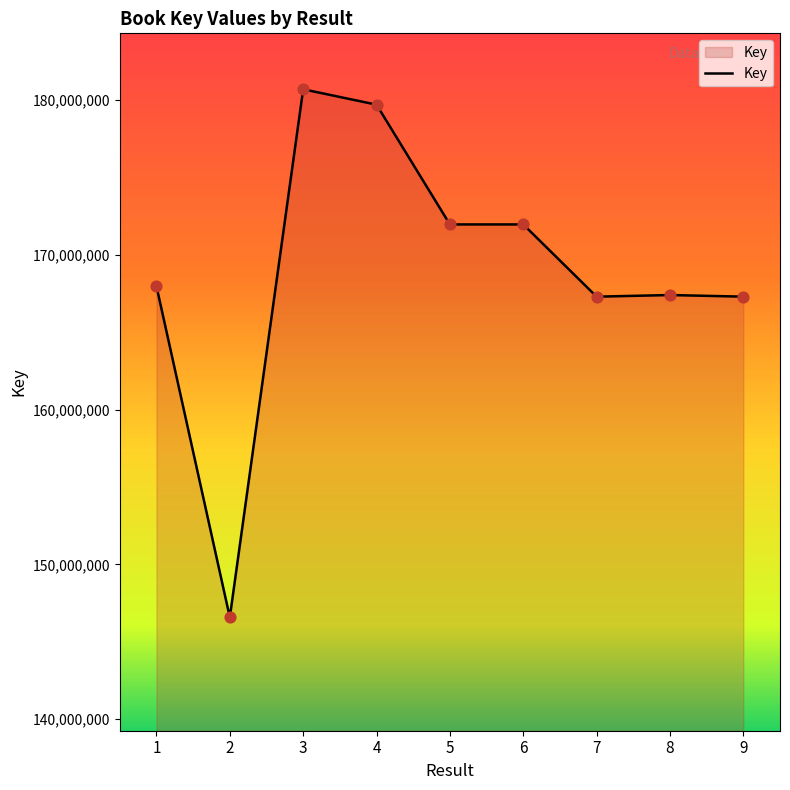

What is the ratio of the value at 6 to the value at 9?

1.0